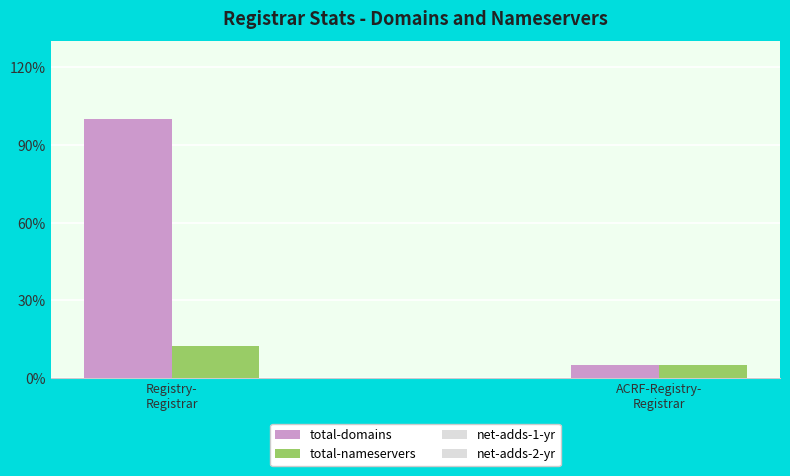

What is the label of the 2nd bar from the right?

Registry-
Registrar